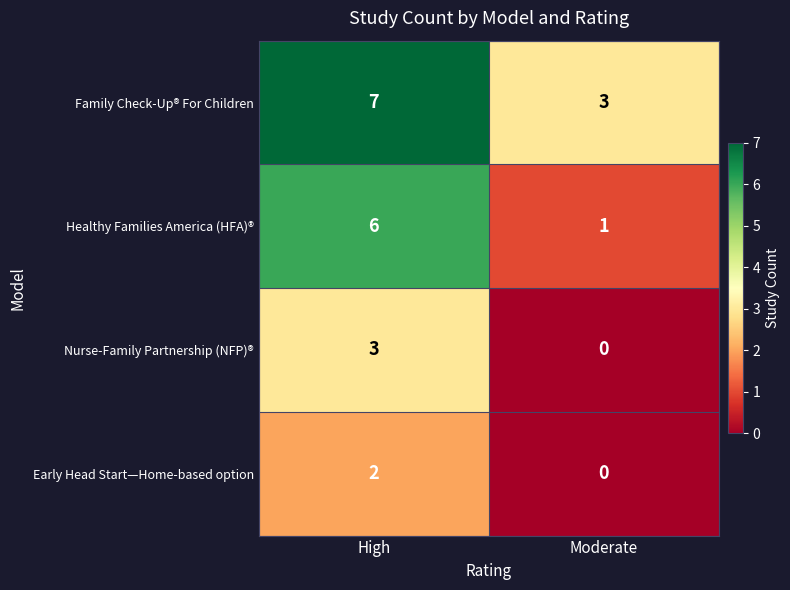

What is the total value across all series at High?

18